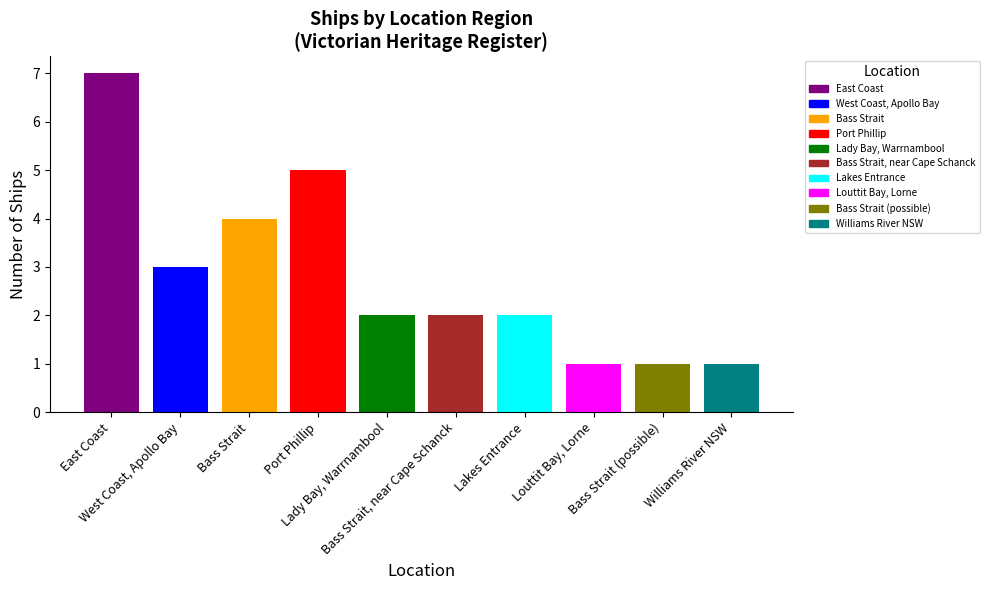

What is the maximum value shown in the chart?

7